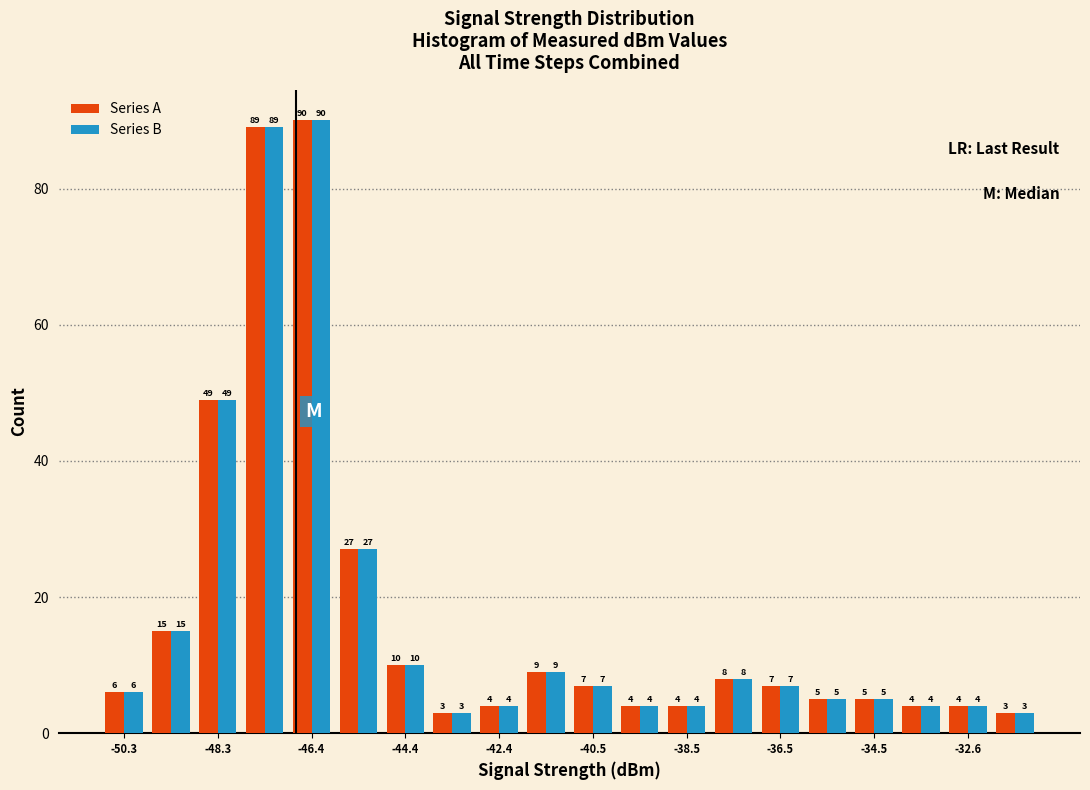

What is the height of the Series A bar covering -46.8 to -45.8 on the x-axis? The bar edges are not printed on the chart, so give them approximately, as read against the axis.

90